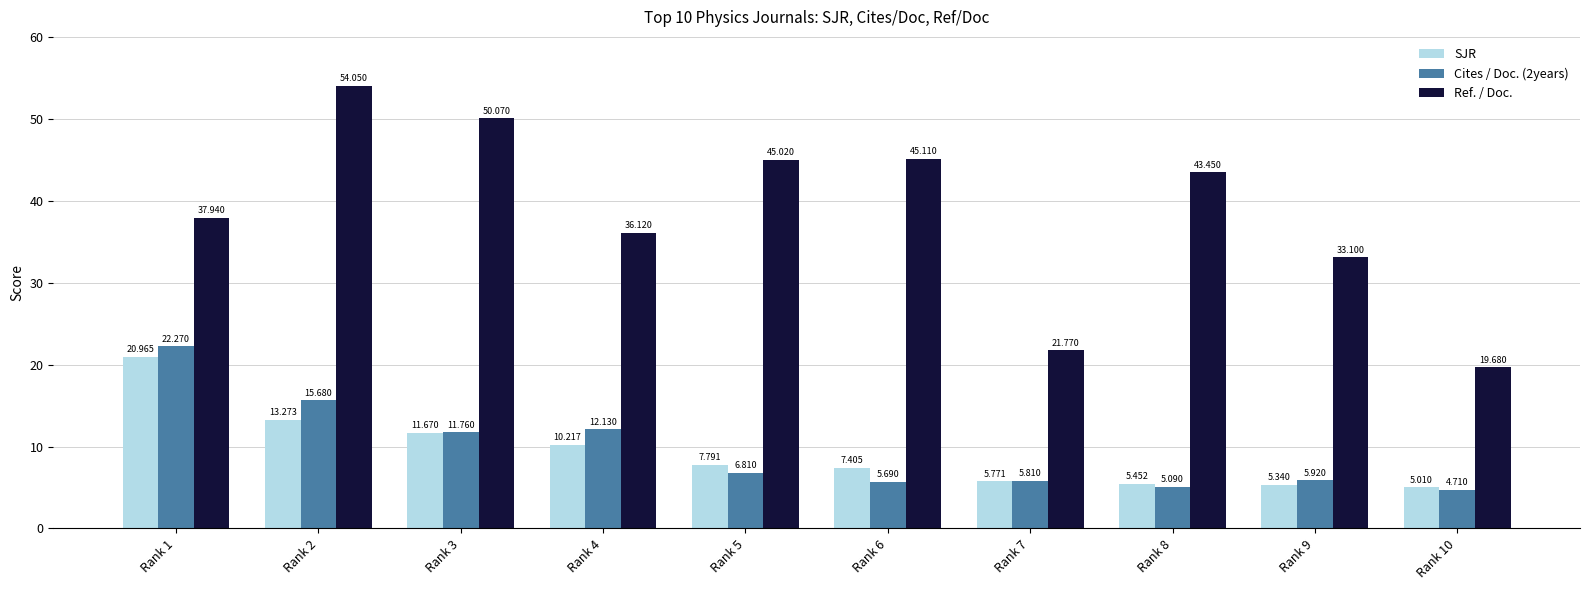

How many data points in Ref. / Doc. are above 43?

5